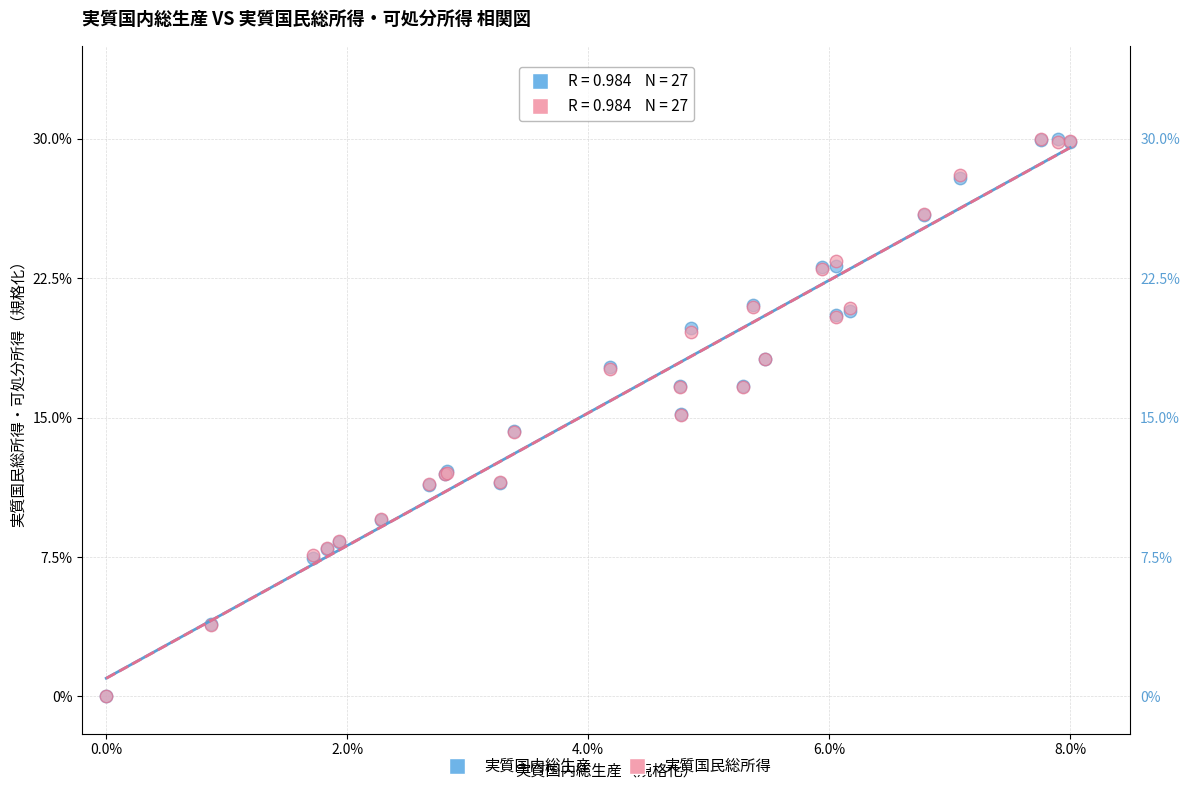

What are all the series names shown in the legend?

実質国内総生産, 実質国民総所得